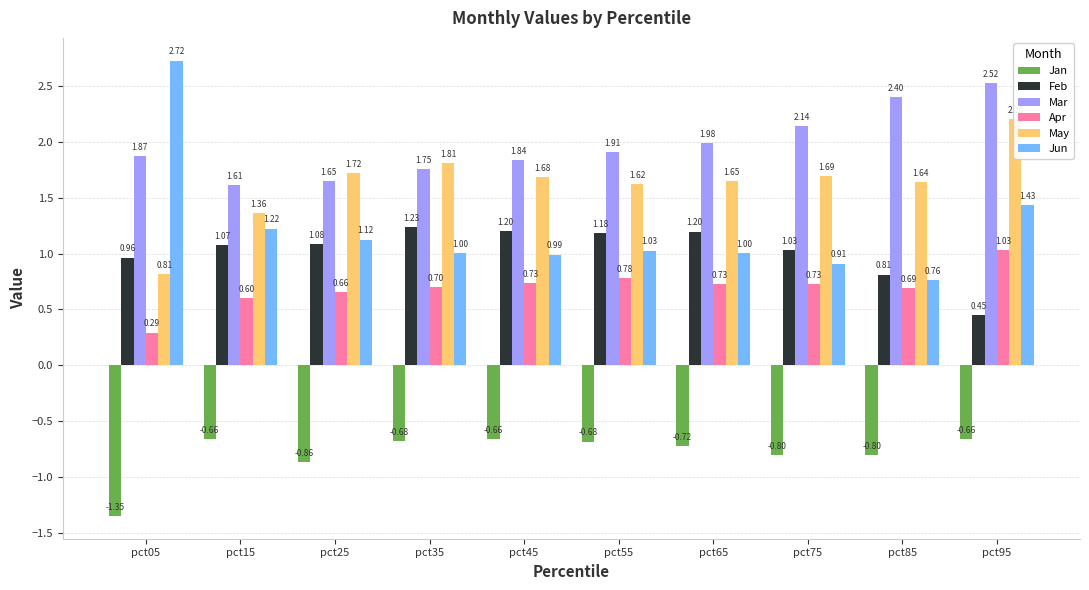

The value of Jun at pct05 is 2.7. True or false?

True